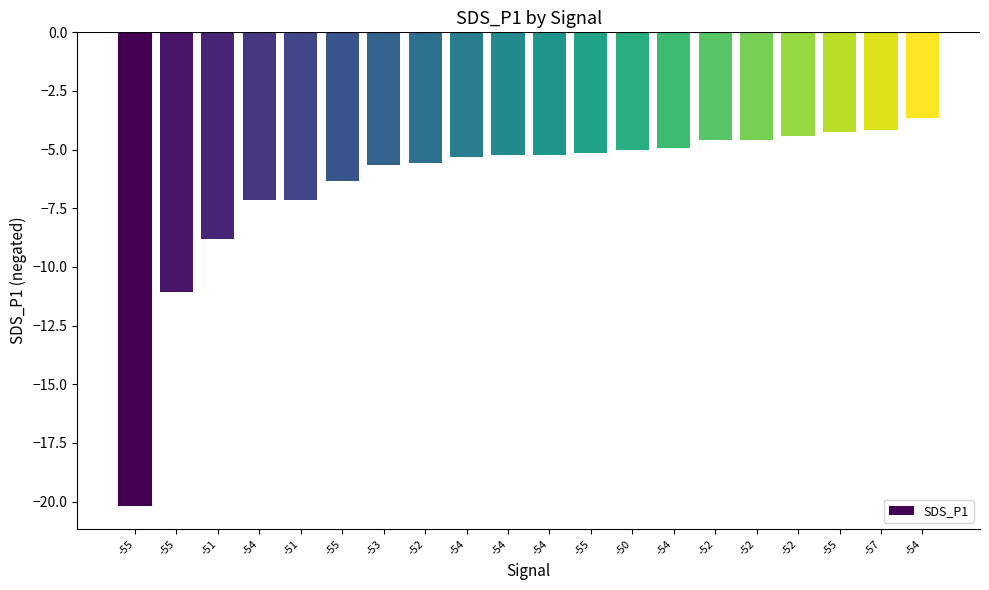

Reading right to left, transcribe all the data shown in this chart.

-3.6	-4.2	-4.2	-4.4	-4.6	-4.6	-5.0	-5.0	-5.1	-5.2	-5.2	-5.3	-5.6	-5.7	-6.3	-7.2	-7.2	-8.8	-11.1	-20.2